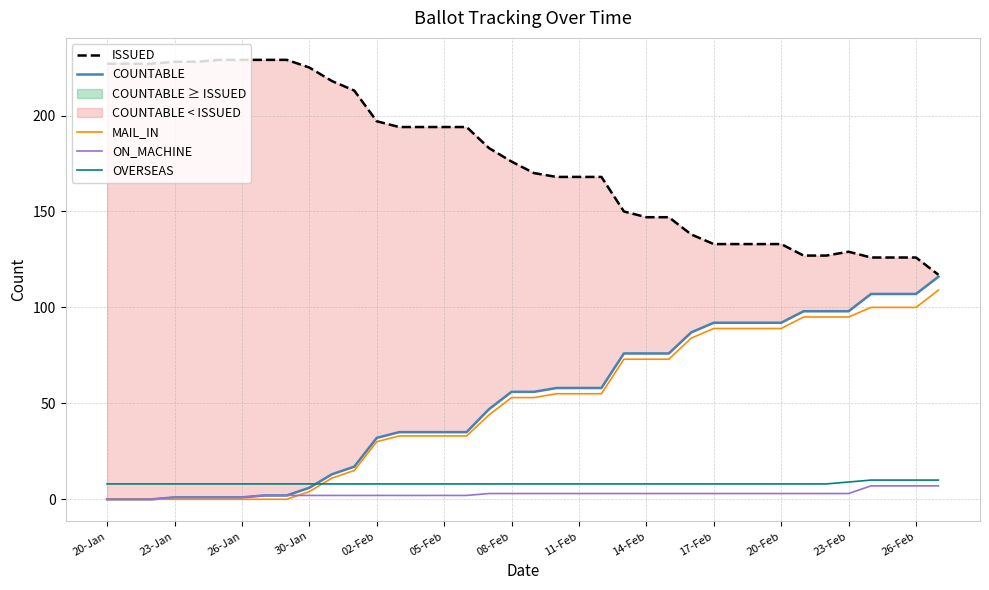

Which series has the widest spread of values?

COUNTABLE